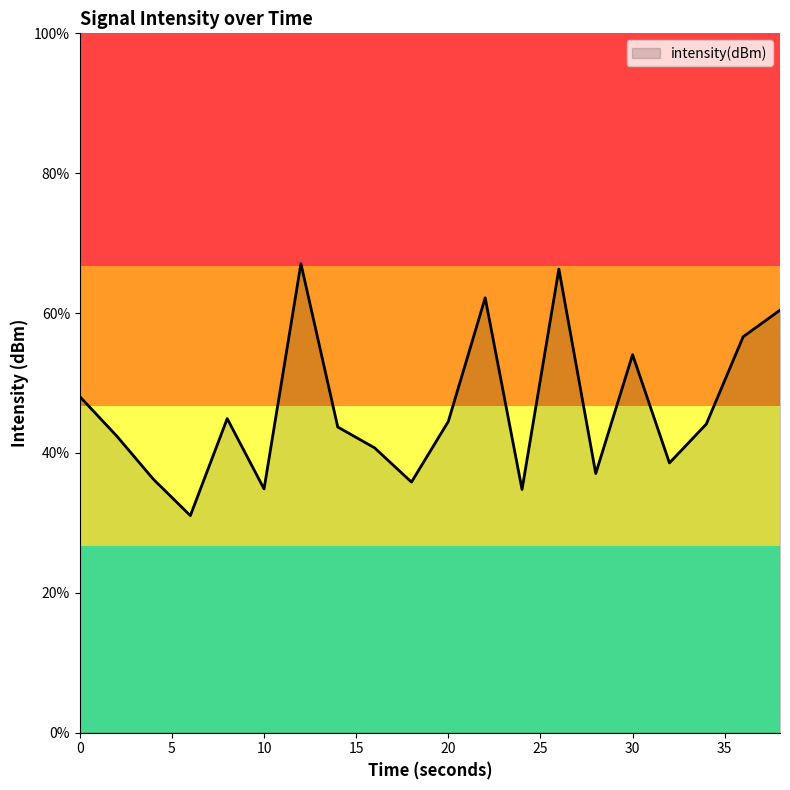

How many distinct data groups are displayed?

1